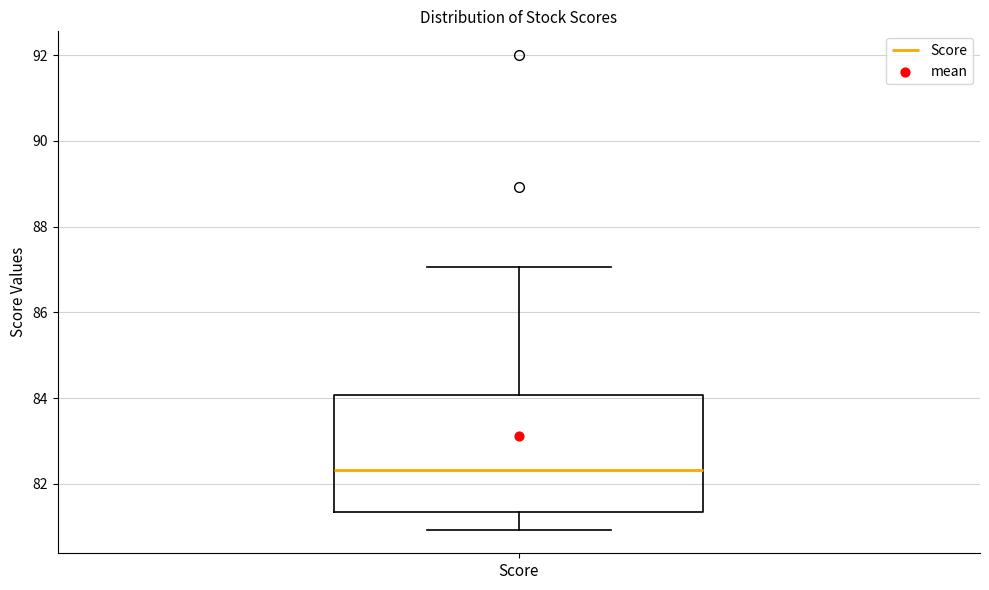

Transcribe this box plot: give where the median line is, the range the box spans, and where the two whiskers end, as read against the y-axis. The values are not printed on the chart, so give them approximately, as read against the axis.

median 82.4, box 81.4 to 84.0, whiskers 81.0 to 87.0